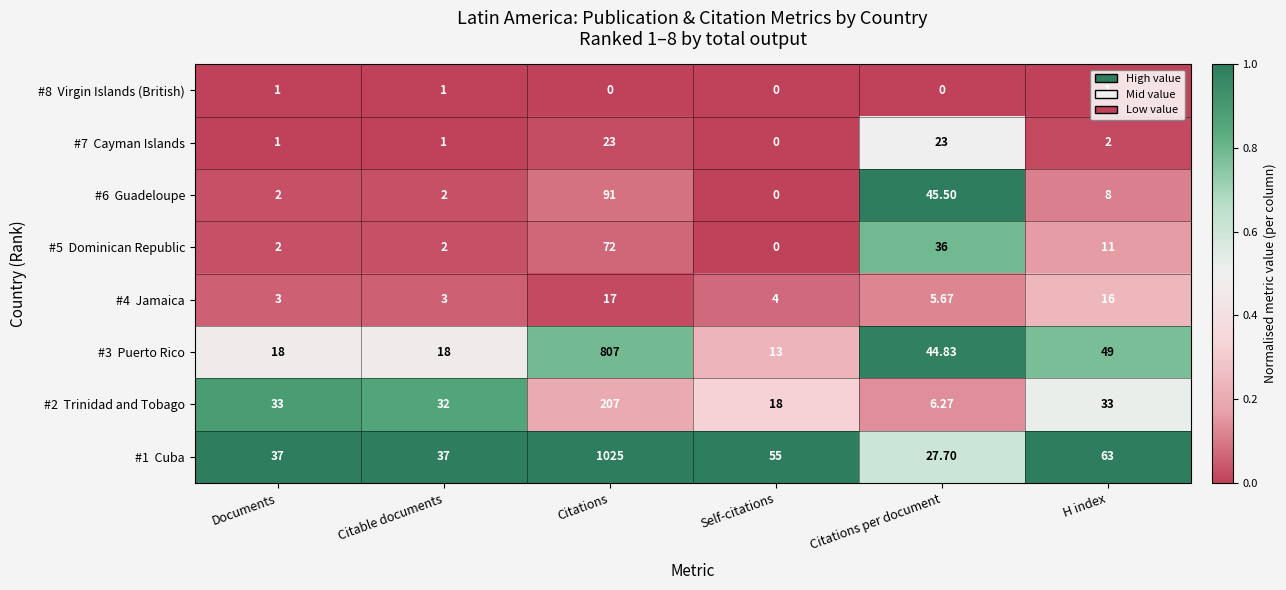

At which category is the sum across all series the highest?

Citations